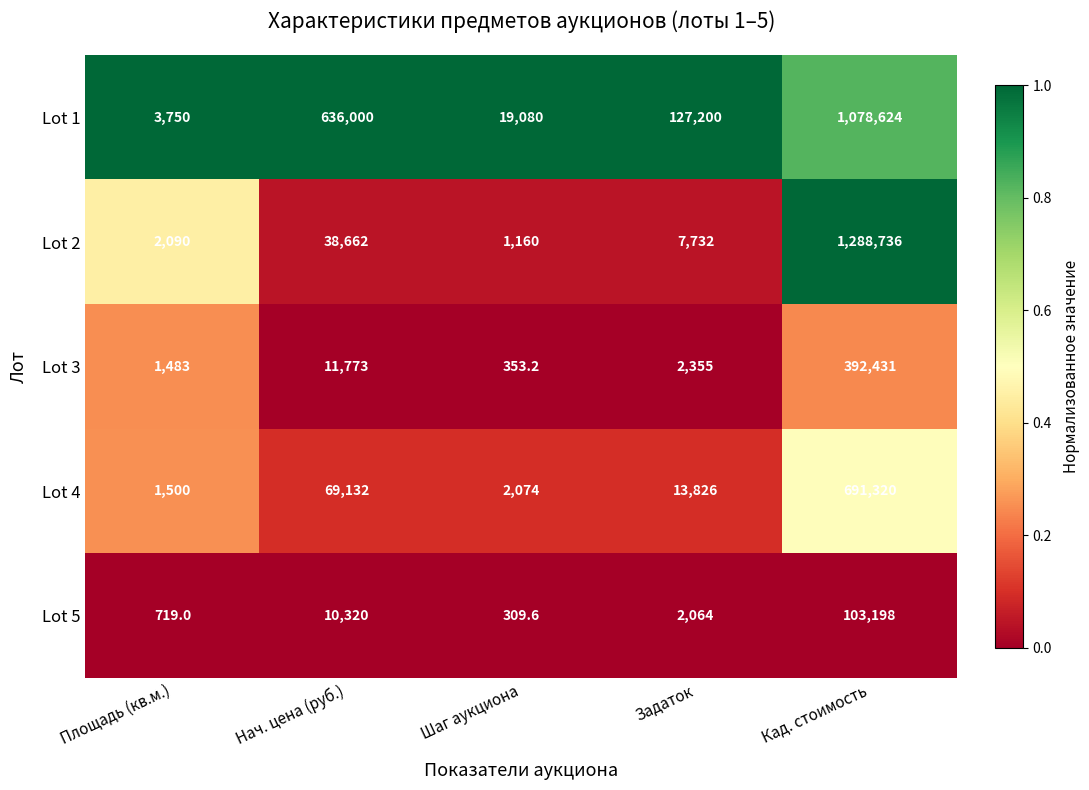

The value of Lot 1 at Кад. стоимость is 1078624.0. True or false?

True